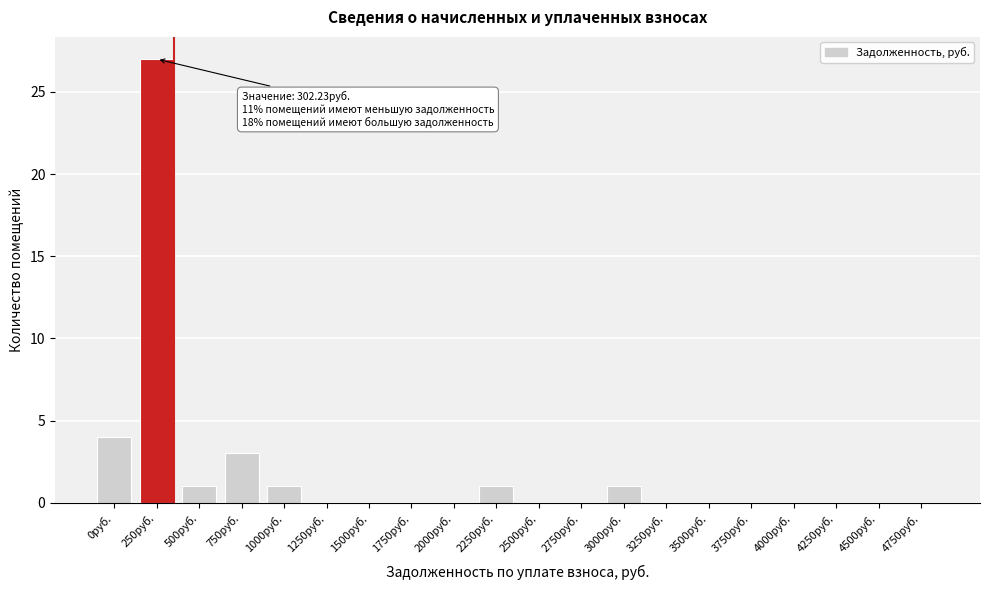

Reading left to right, transcribe all the data shown in this chart.

0руб.=4	250руб.=27	500руб.=1	750руб.=3	1000руб.=1	1250руб.=0	1500руб.=0	1750руб.=0	2000руб.=0	2250руб.=1	2500руб.=0	2750руб.=0	3000руб.=1	3250руб.=0	3500руб.=0	3750руб.=0	4000руб.=0	4250руб.=0	4500руб.=0	4750руб.=0